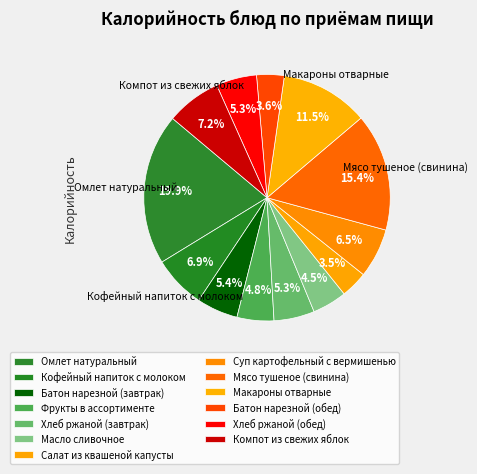

Does Хлеб ржаной (обед) represent more than half of the total?

No